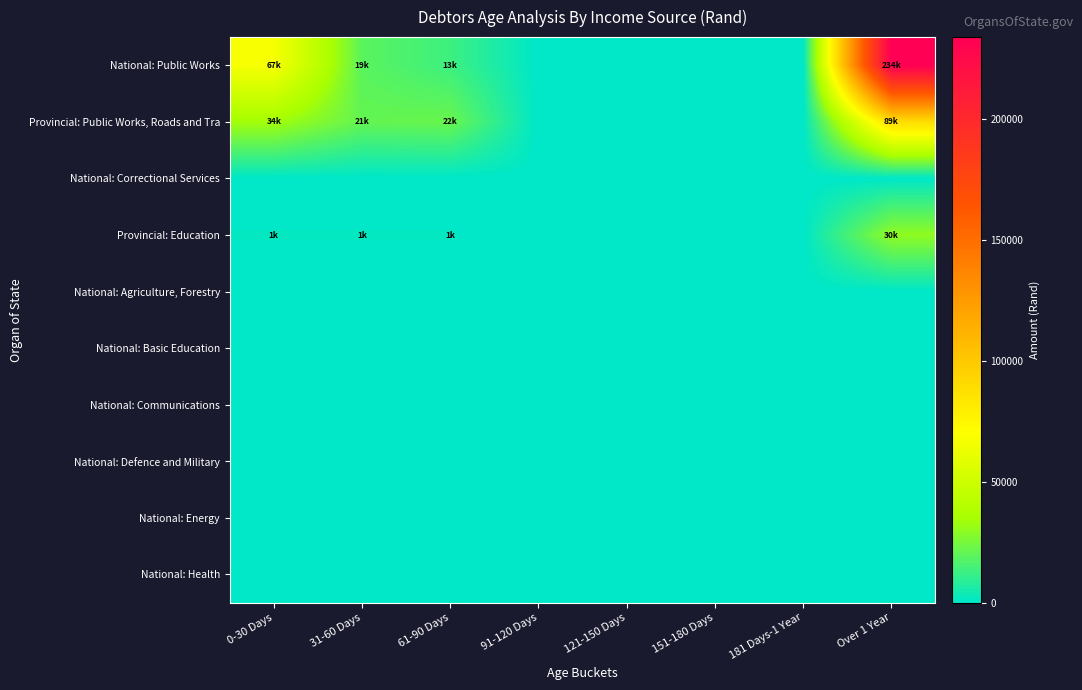

What is the greatest value displayed?

234000